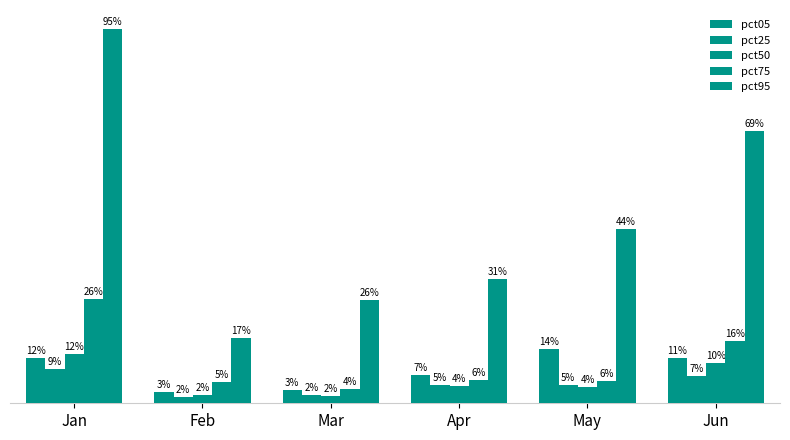

Does the chart contain stacked bars?

No